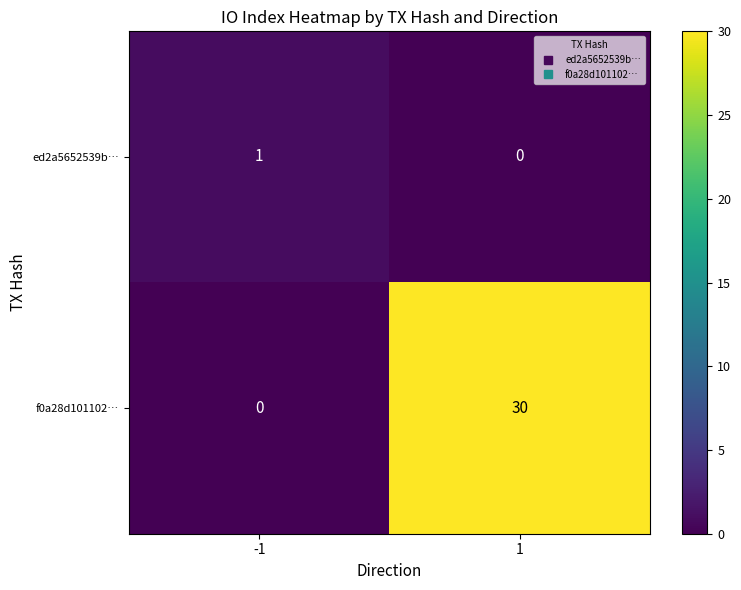

What is the spread (max minus min) of values at -1?

1